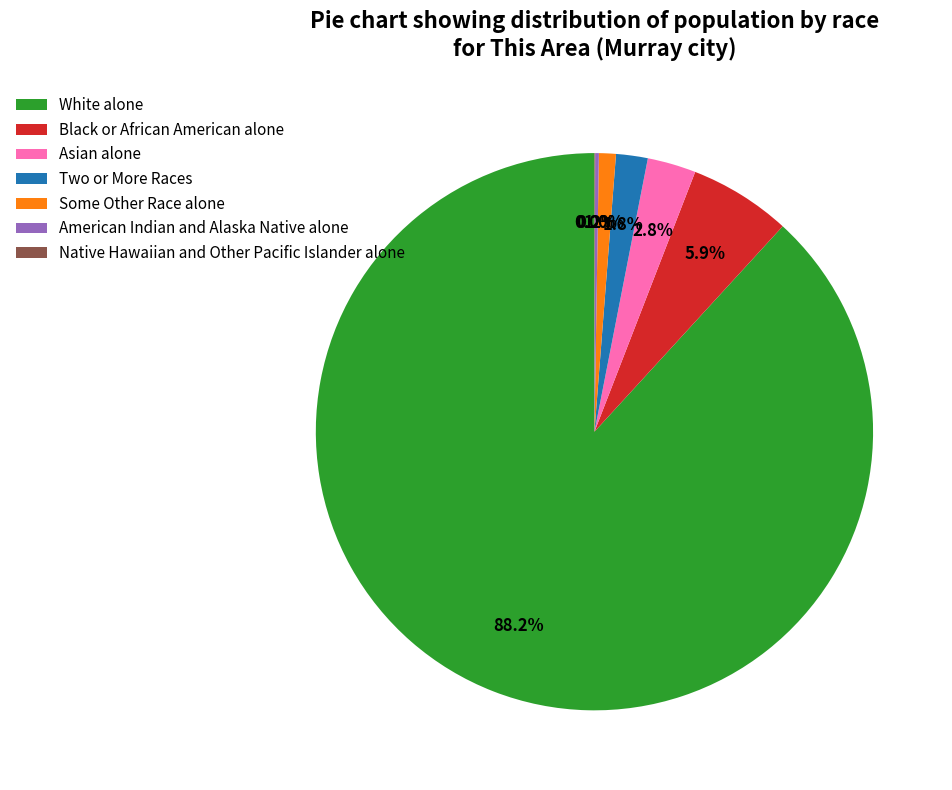

The Two or More Races slice represents 2% of the pie. True or false?

True